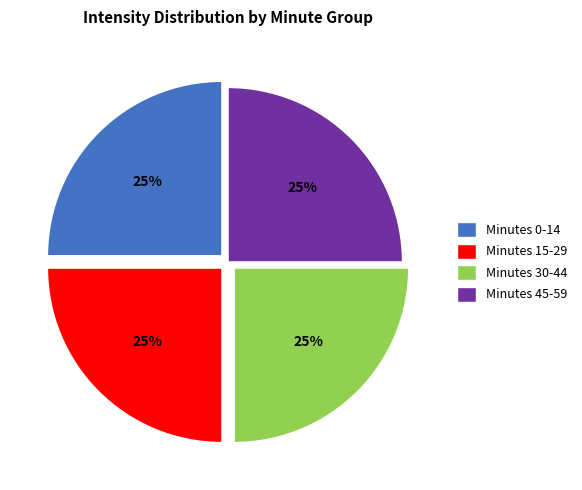

To the nearest percent, what is the combined percentage of Minutes 30-44 and Minutes 15-29?

50%